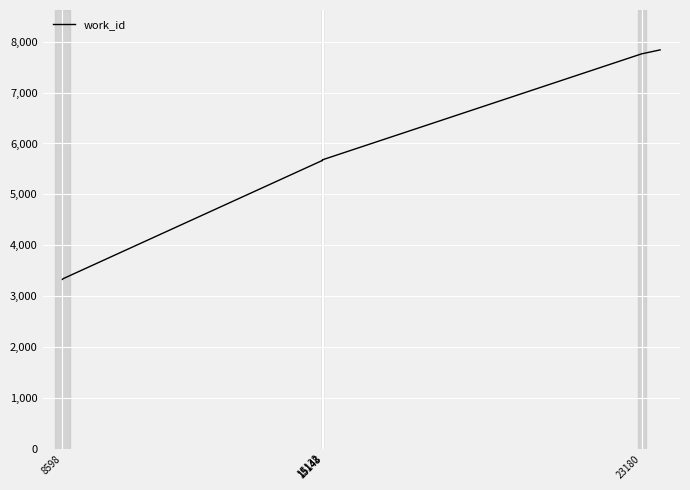

What is the difference between the maximum and minimum values?

4512